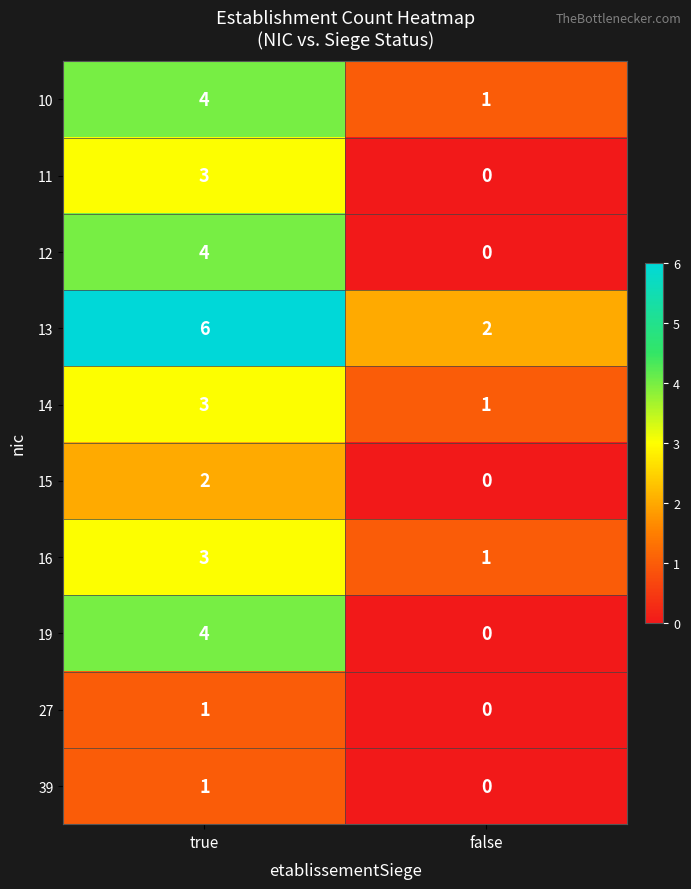

Which label corresponds to the smallest value in the chart?

false